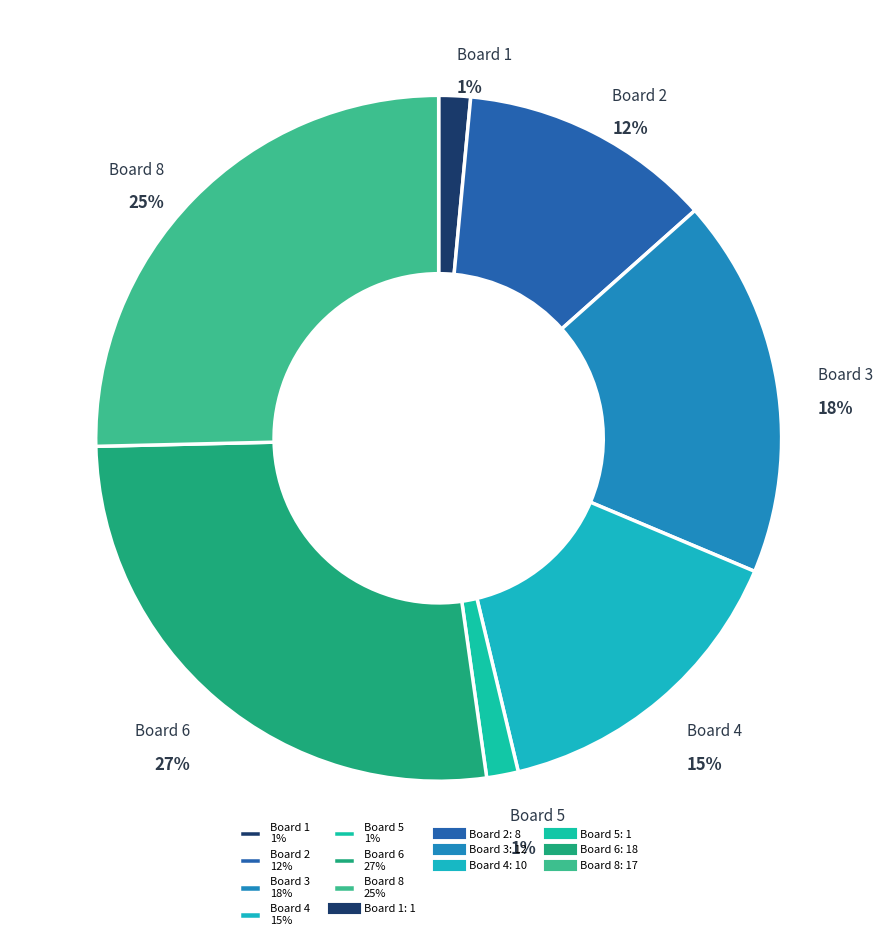

Count the number of slices in the pie.

7